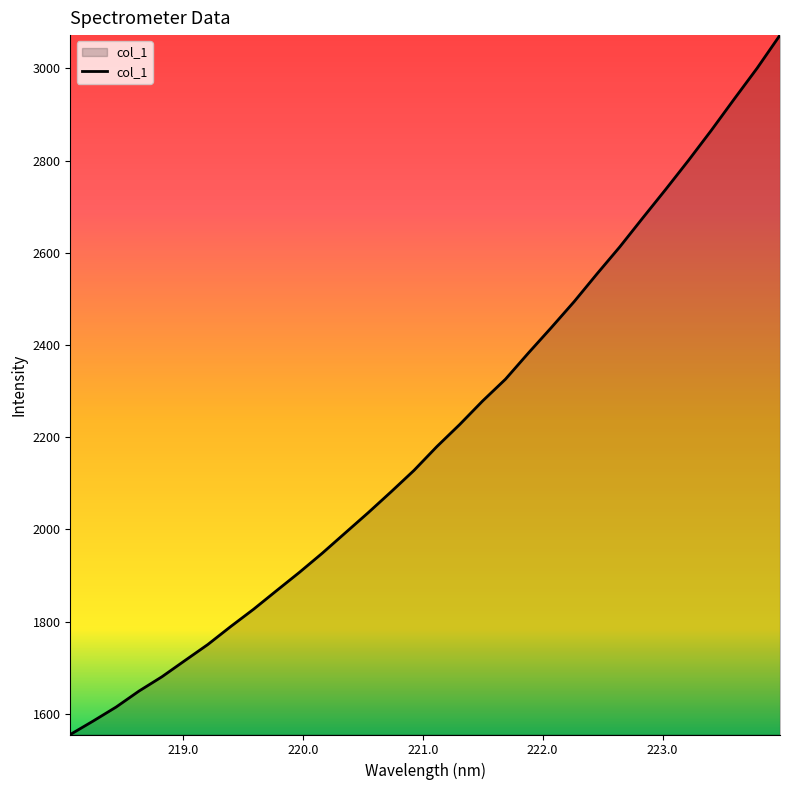

What is the greatest value displayed?

3072.3